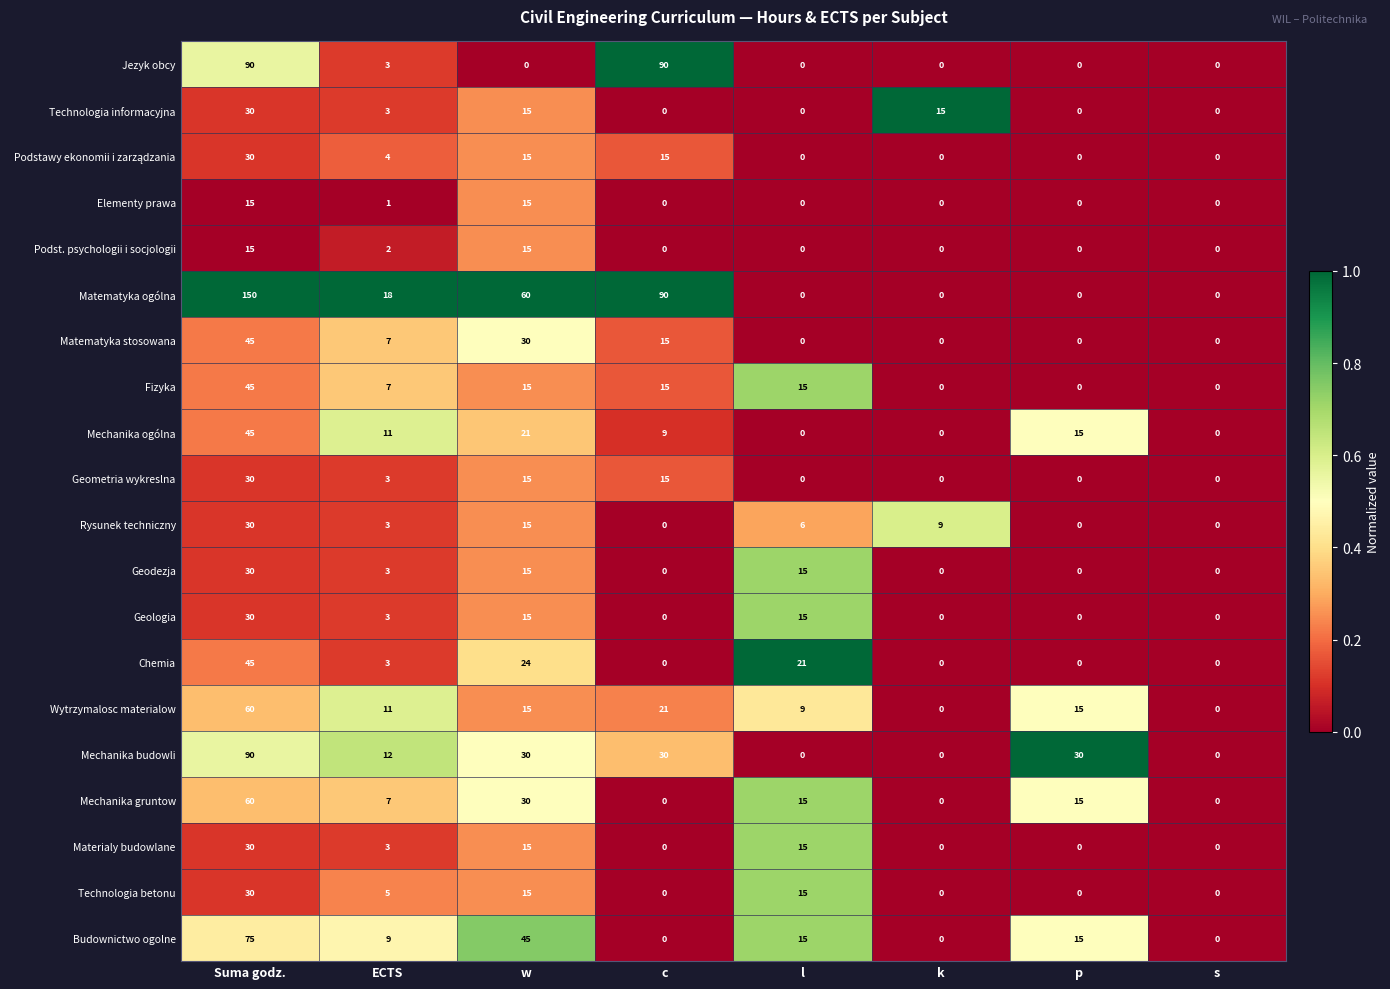

How many positive values does the Mechanika ogólna series have?

5